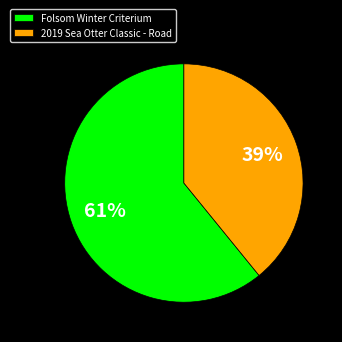

Does Folsom Winter Criterium represent more than half of the total?

Yes